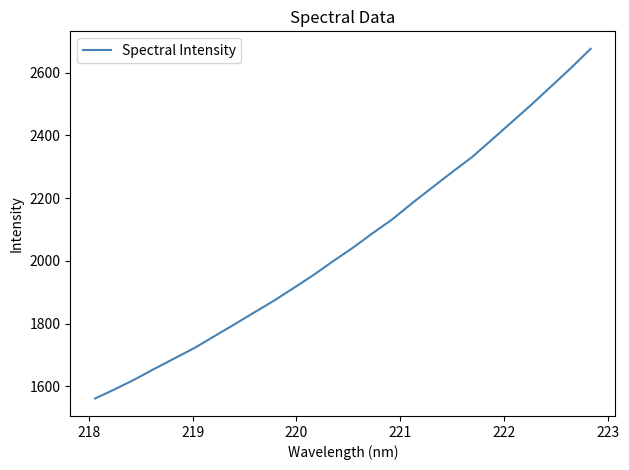

What is the minimum value shown in the chart?

1560.9